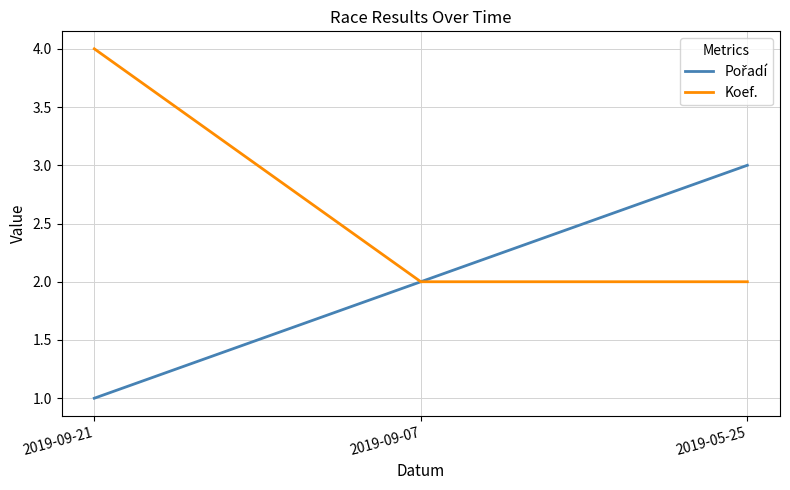

What position from the right is 2019-09-07?

2